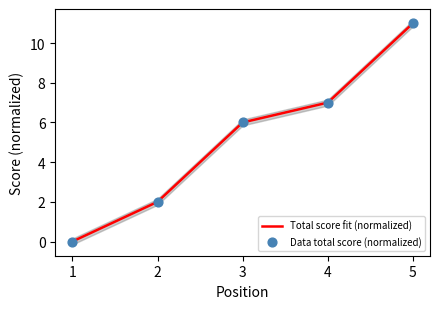

Between 2 and 3, which is larger?

3